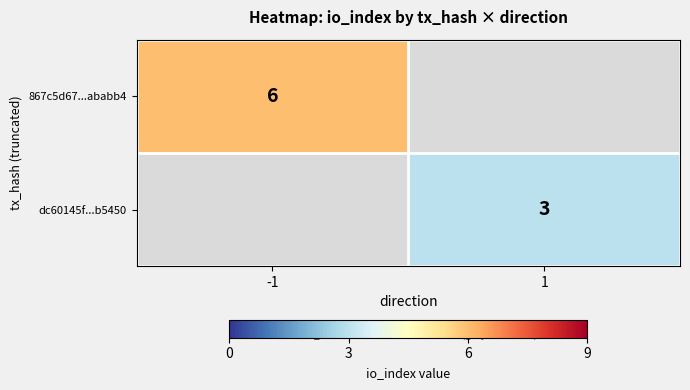

True or false: 867c5d67...ababb4 has a value of 10 at -1.

False